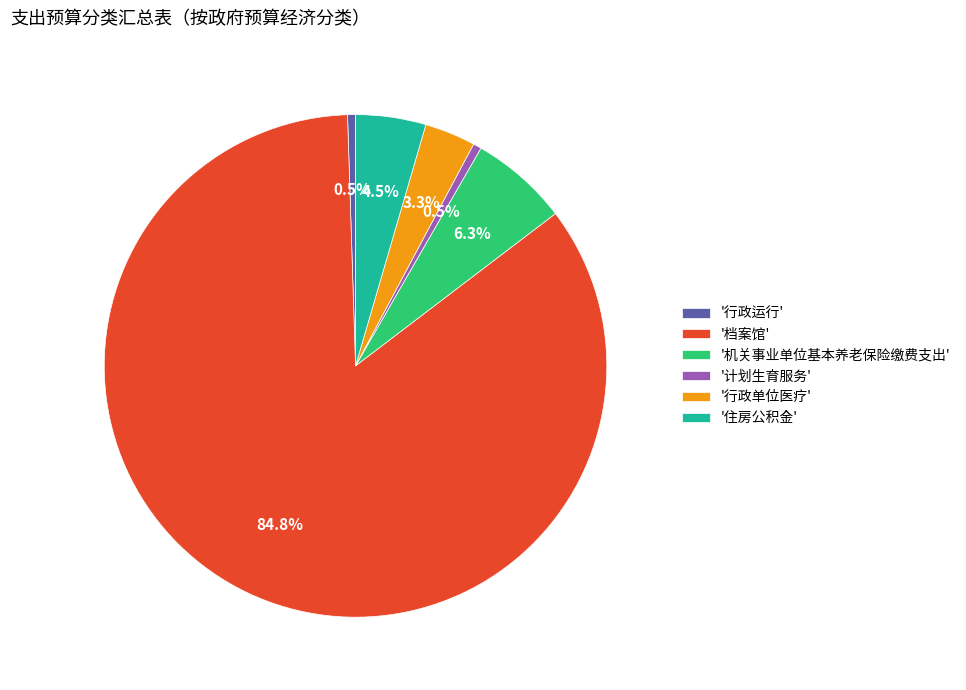

What is the total percentage of '行政单位医疗' and '行政运行'?

3.8%